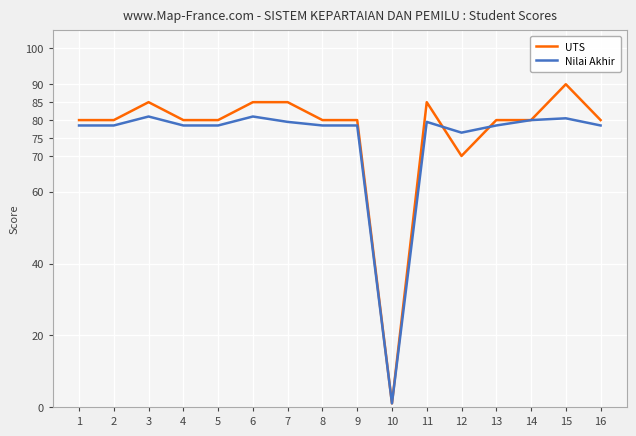

True or false: Nilai Akhir and UTS cross at least once.

True